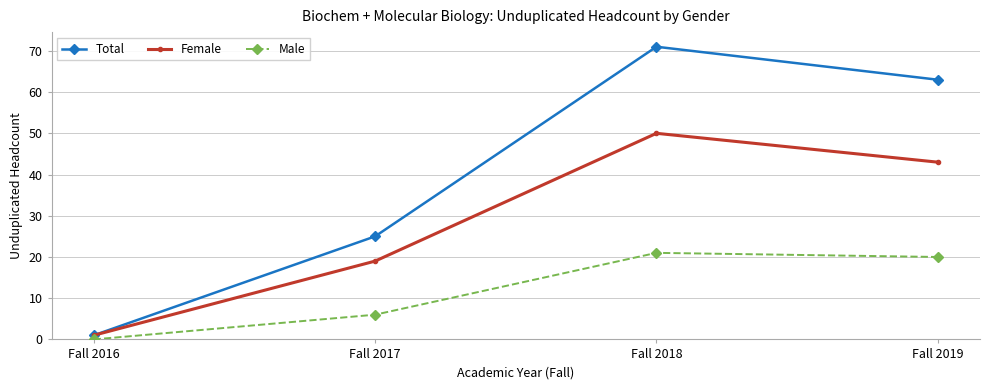

True or false: Total has more than 1 interior local peaks.

False